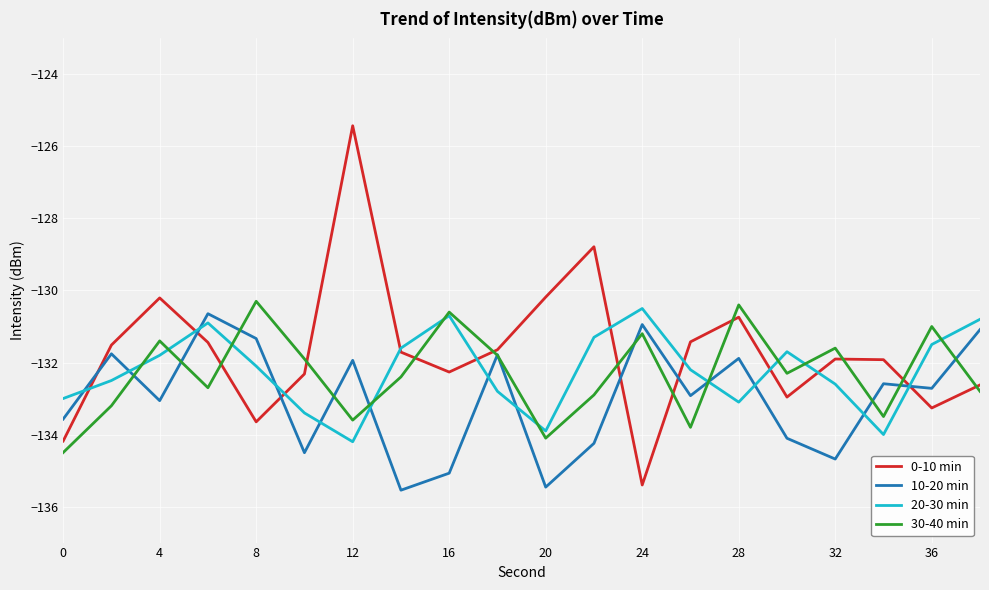

What is the maximum value for 10-20 min?

-130.6